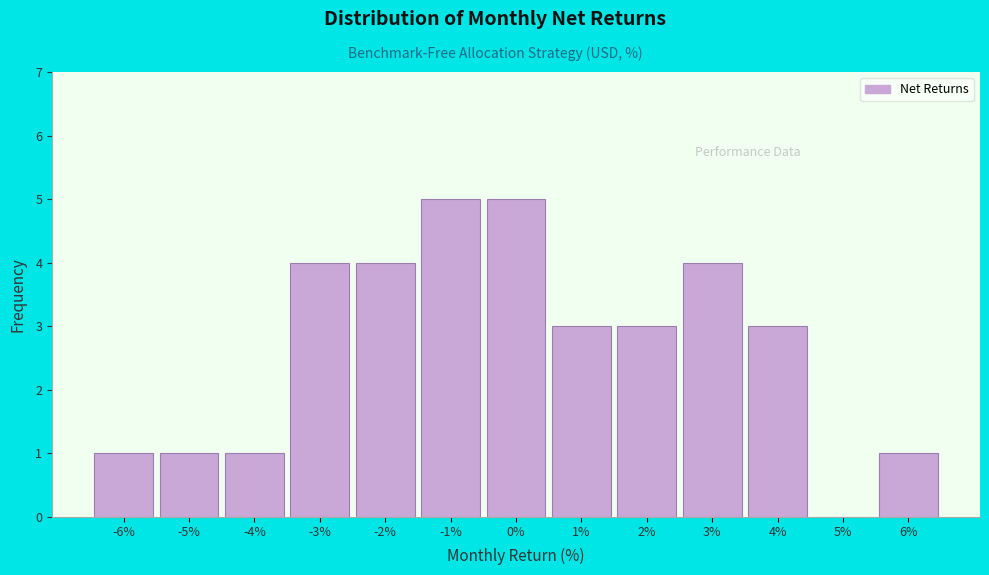

Reading left to right, list all the values displayed in this chart.

-6%=1	-5%=1	-4%=1	-3%=4	-2%=4	-1%=5	0%=5	1%=3	2%=3	3%=4	4%=3	5%=0	6%=1